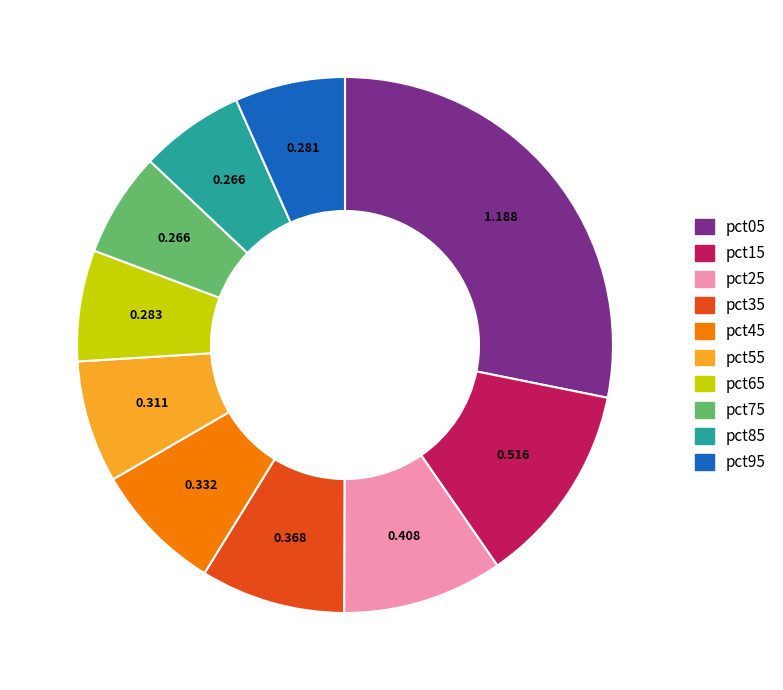

How many segments does this pie chart have?

10